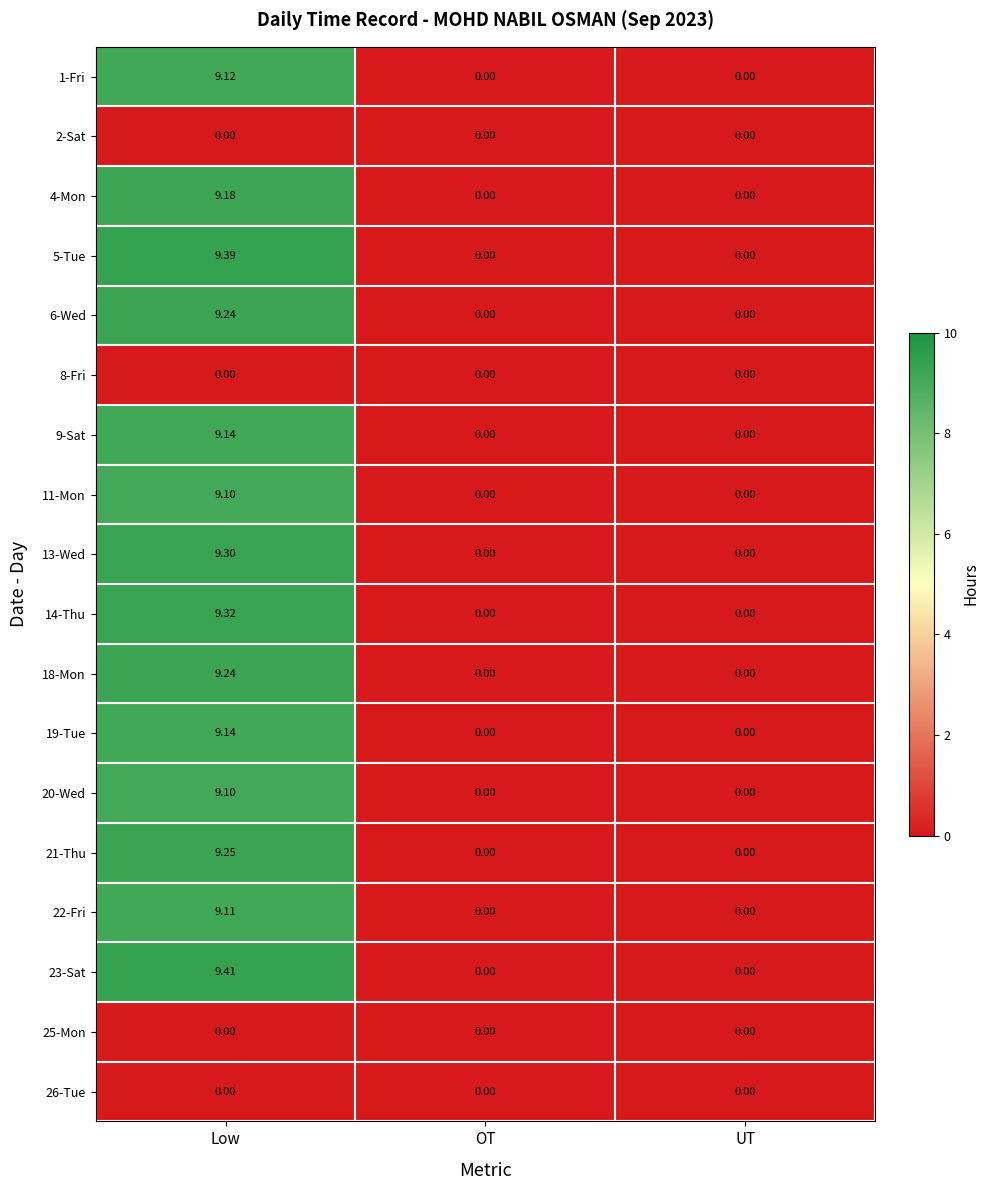

At which category is the sum across all series the highest?

Low